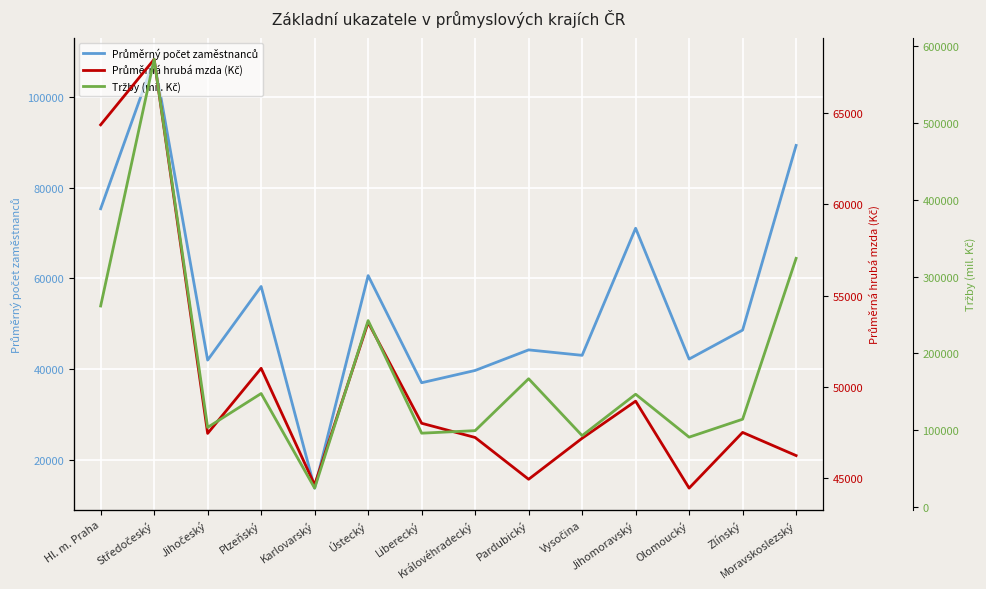

List the series in order of their peak value, lowest first.

Průměrná hrubá mzda (Kč), Průměrný počet zaměstnanců, Tržby (mil. Kč)